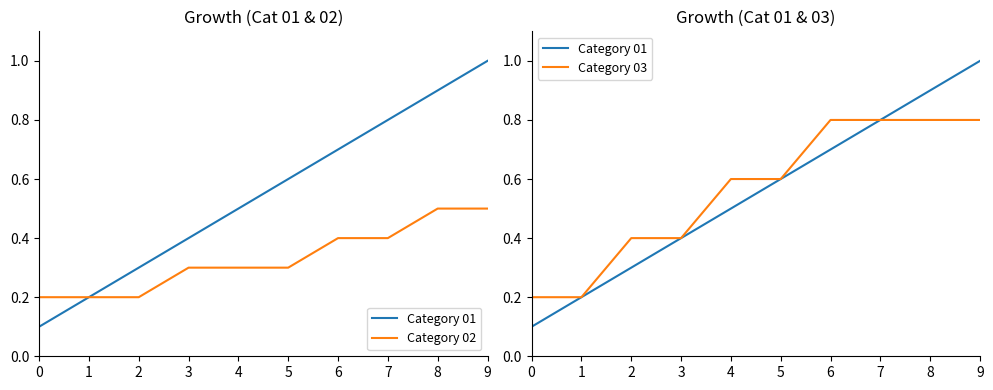

Is the value of Category 01 at 4 greater than the value of Category 03 at 9?

No